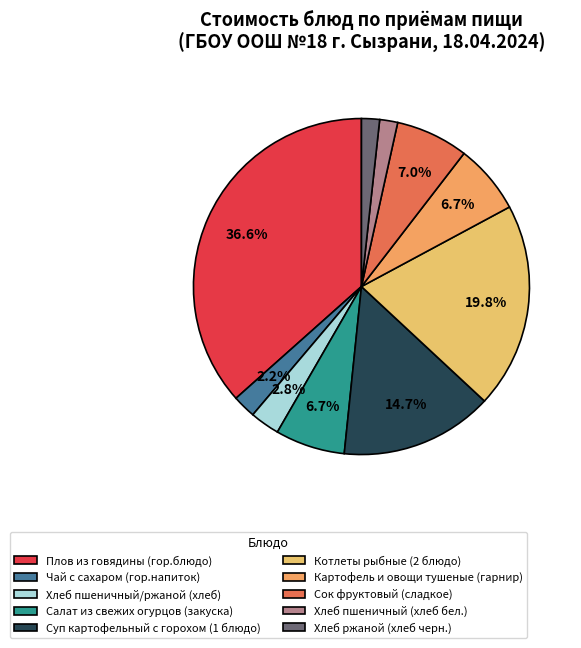

What is the largest slice in the pie chart?

Плов из говядины (гор.блюдо)